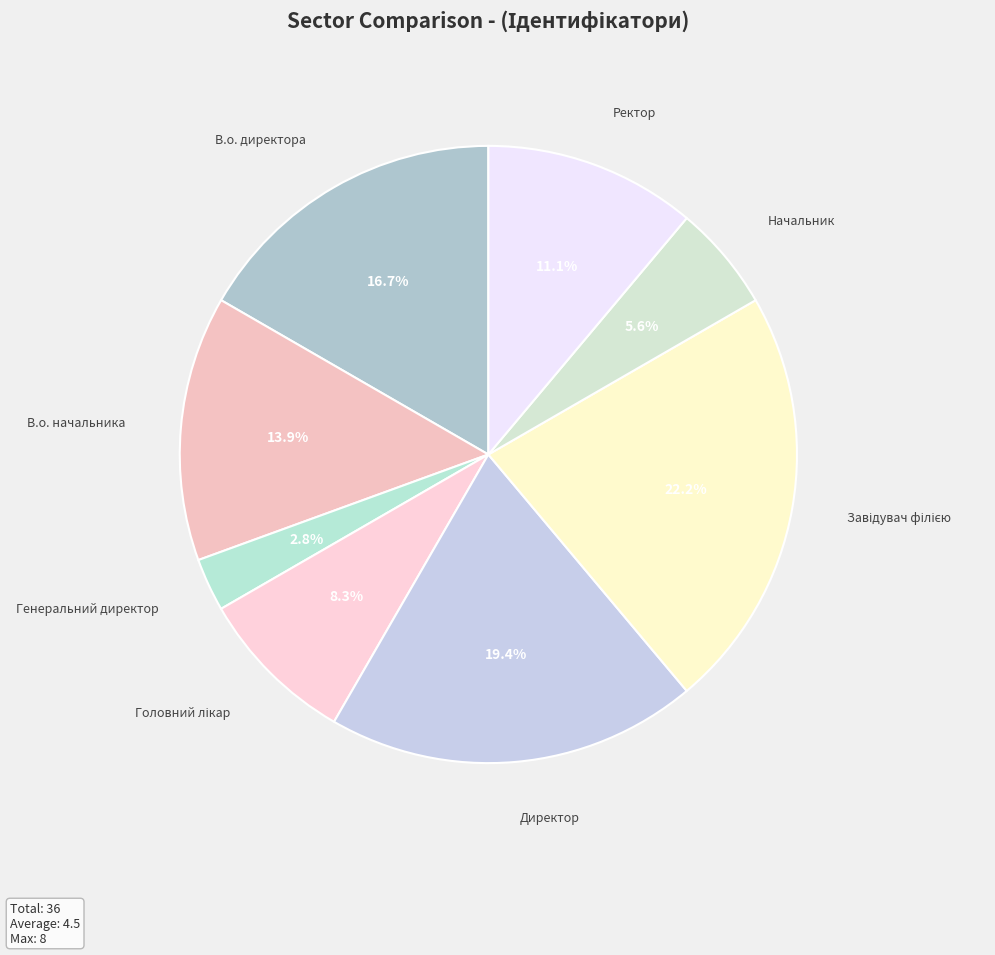

Which slice is the largest?

Завідувач філією